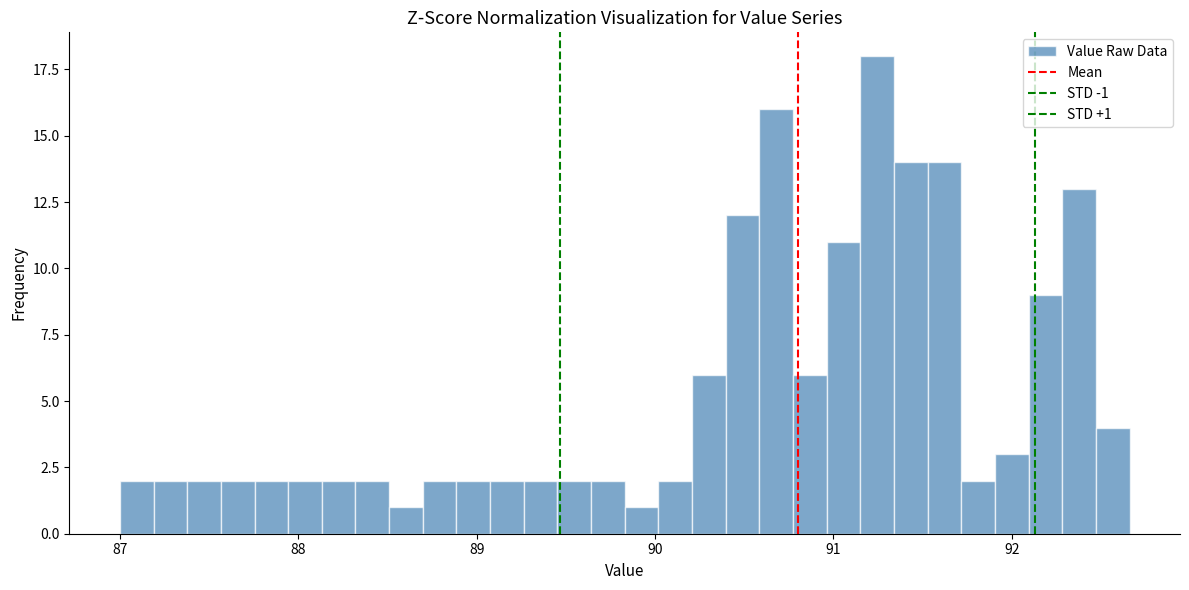

Around what value on the x-axis is the tallest bar? Give the approximate position of its centre, as read against the axis.

91.2